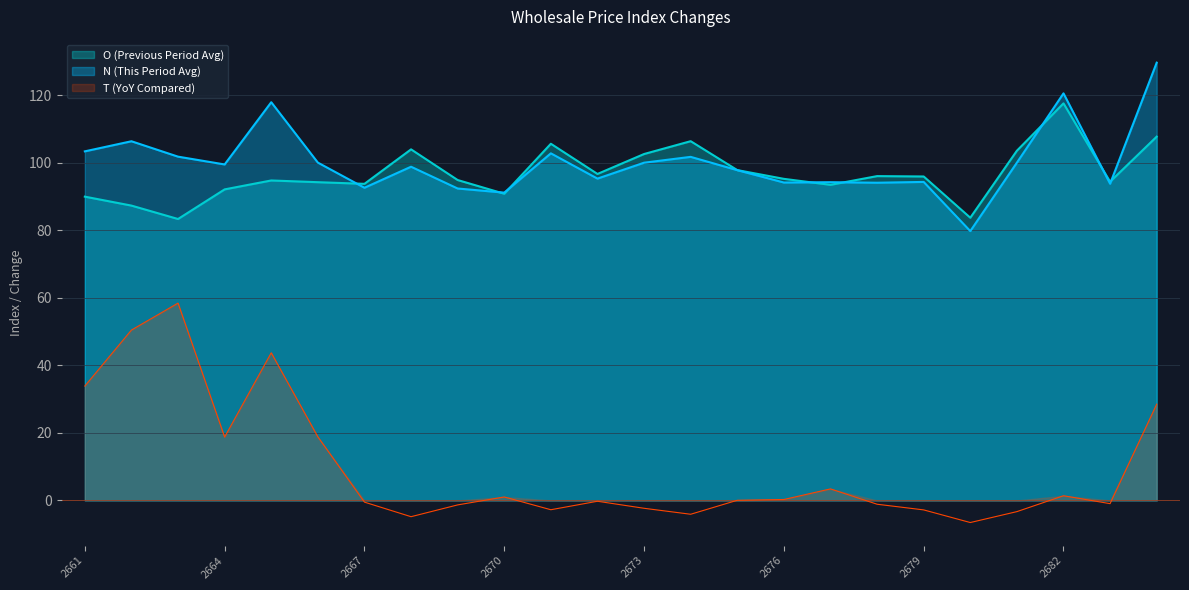

Which has a higher value, 2682 or 2671?

2682